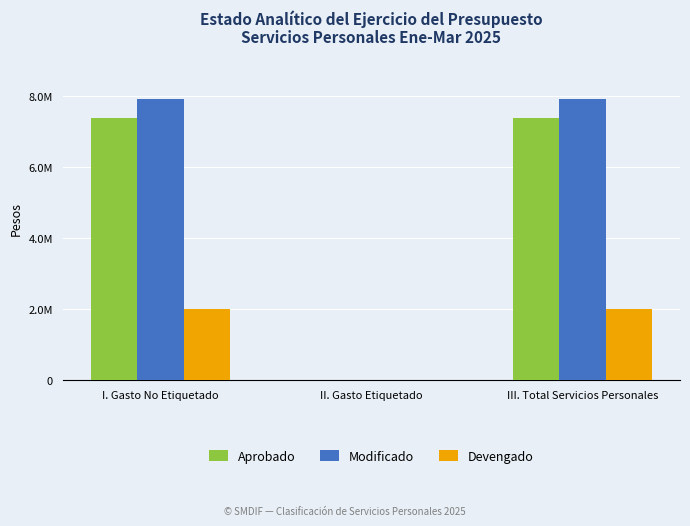

The value of Modificado at III. Total Servicios Personales is 12675259.3. True or false?

False